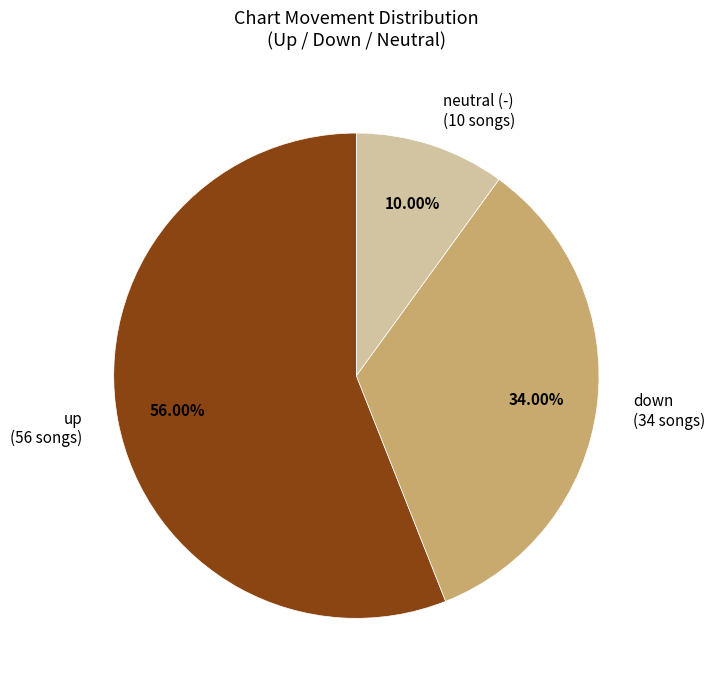

Is there any slice that represents more than half of the pie?

Yes